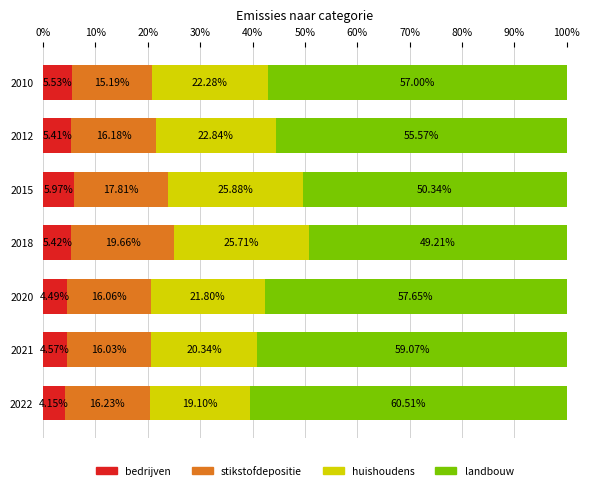

What is the total value across all series at 2018?

100.0